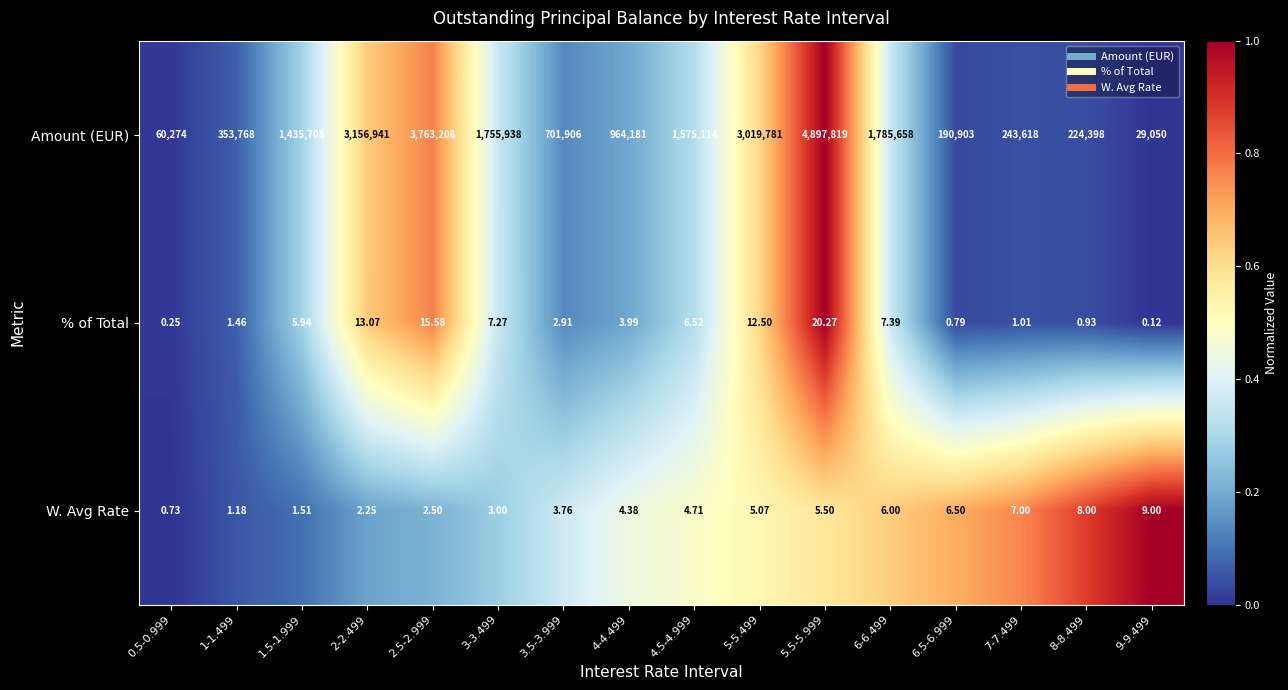

Which series has the widest spread of values?

Amount (EUR)